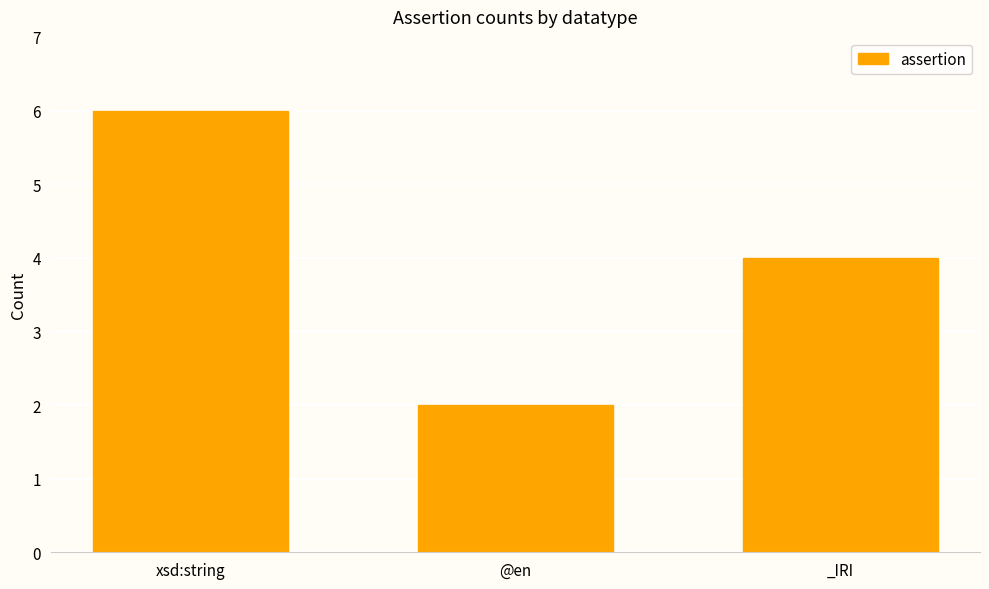

What position from the right is _IRI?

1